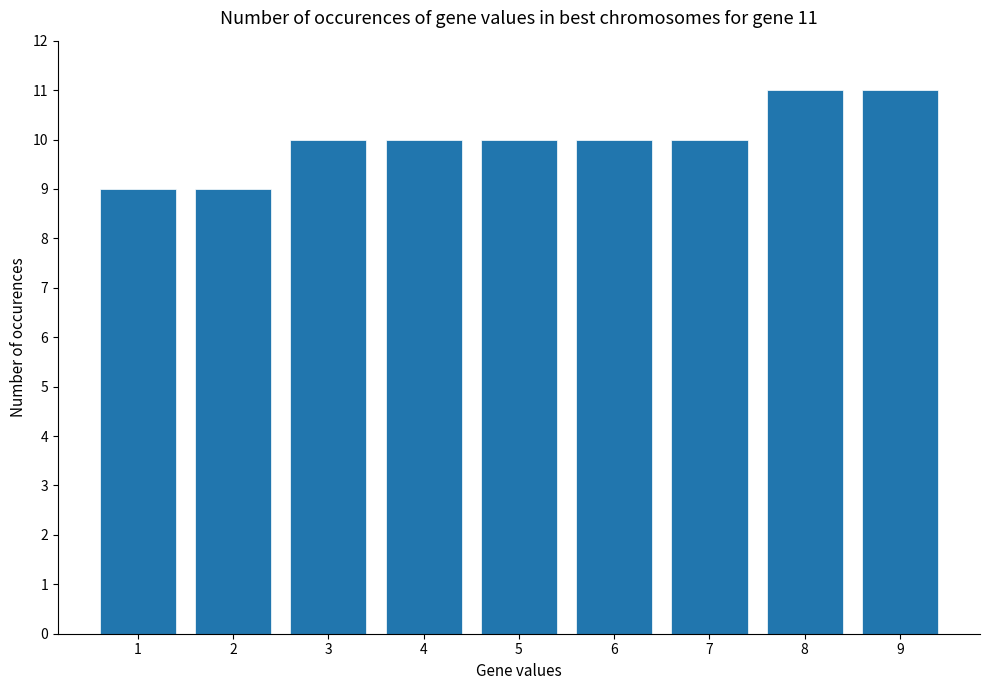

What is the minimum value shown in the chart?

9